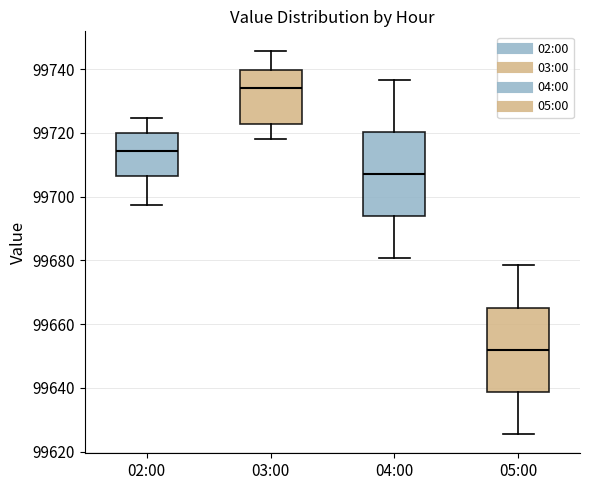

Where does the lower whisker of the box for 02:00 end on the y-axis? The values are not printed on the chart, so give them approximately, as read against the axis.

99698